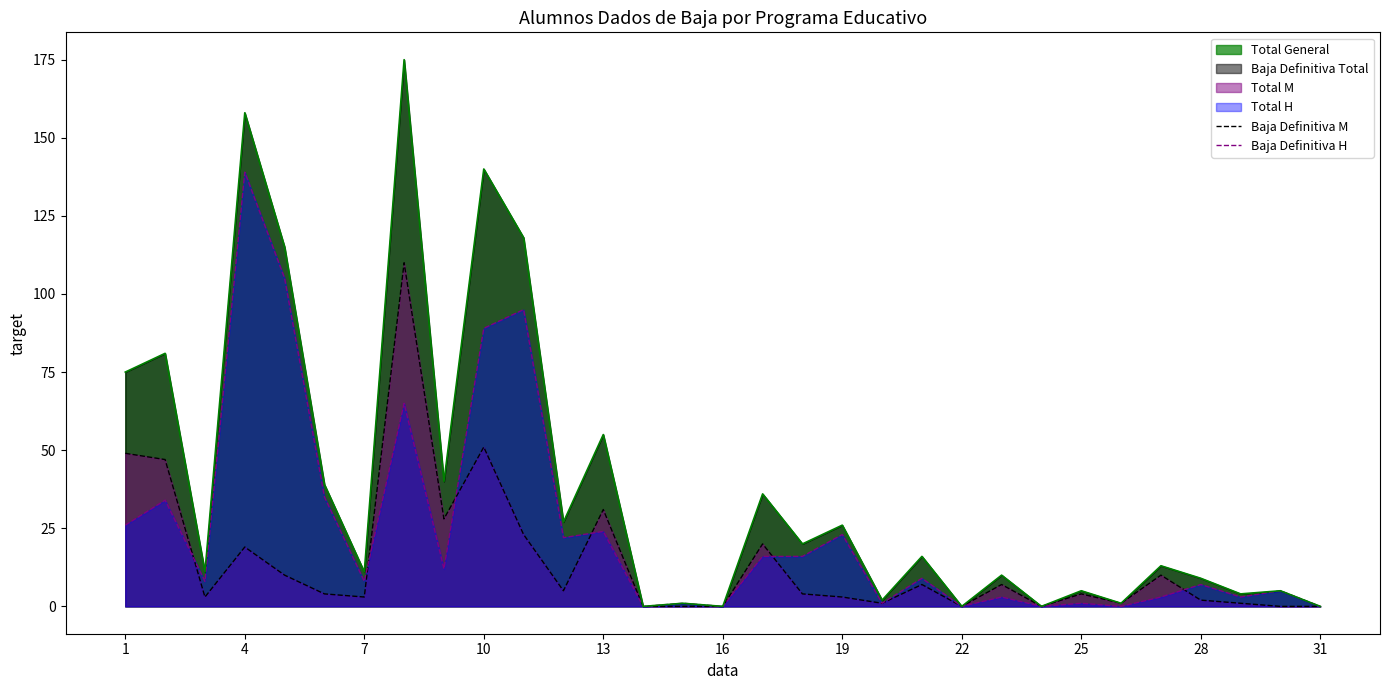

Count the number of categories in the chart.

31